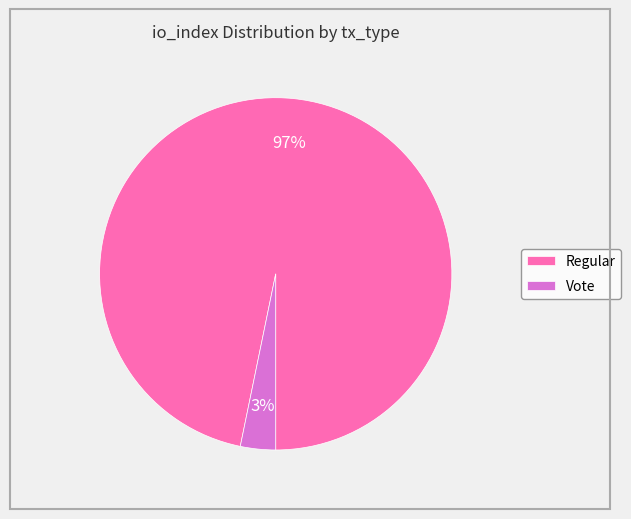

How many segments does this pie chart have?

2